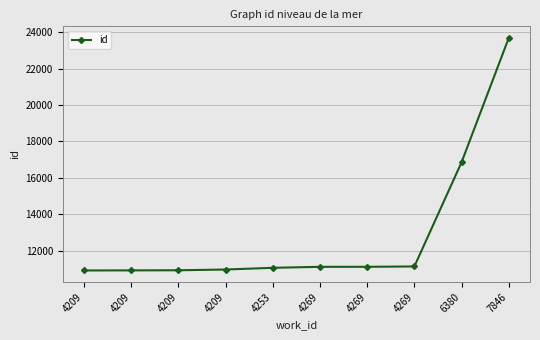

Count the number of categories in the chart.

10